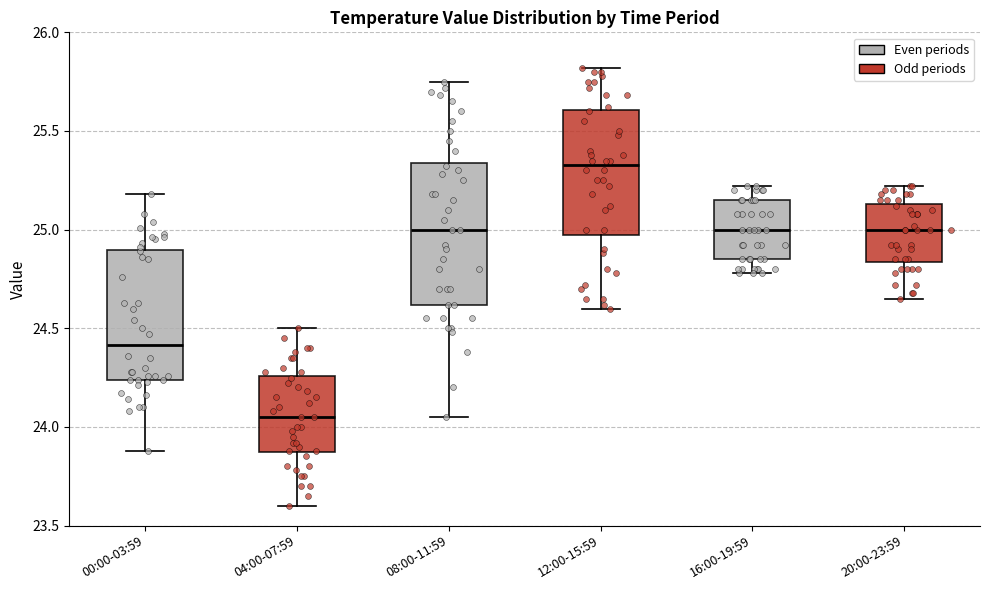

Where does the lower whisker of the box for 12:00-15:59 end on the y-axis? The values are not printed on the chart, so give them approximately, as read against the axis.

24.60